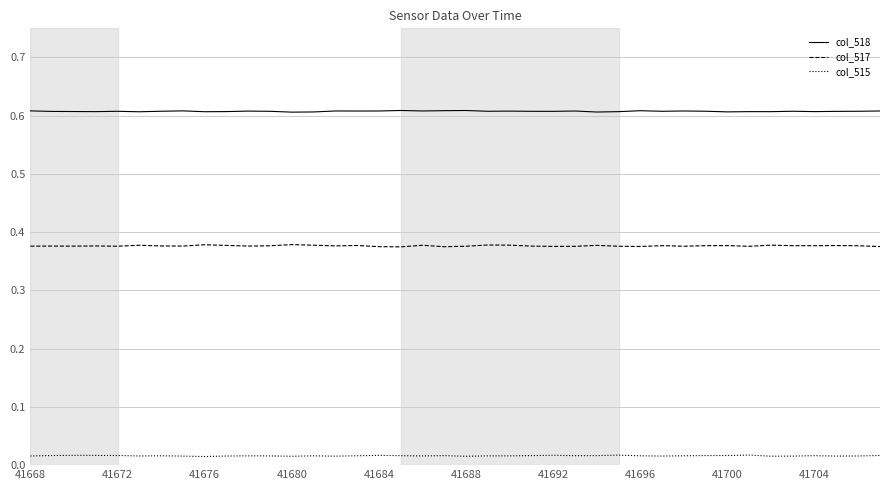

True or false: col_515 and col_517 cross at least once.

False